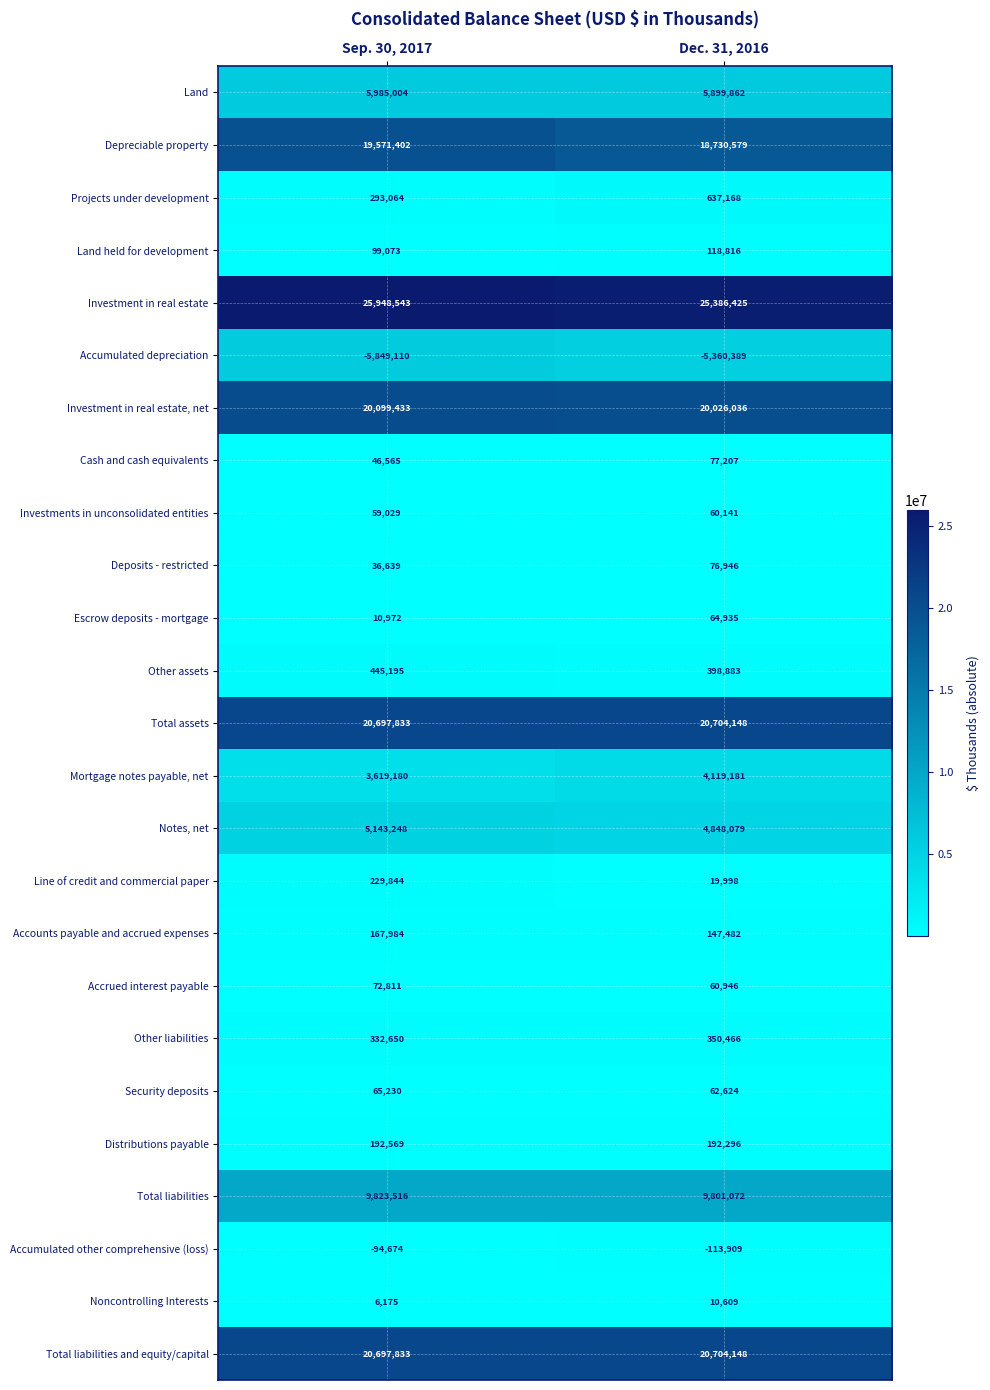

What is the average value of the Cash and cash equivalents series?

61886